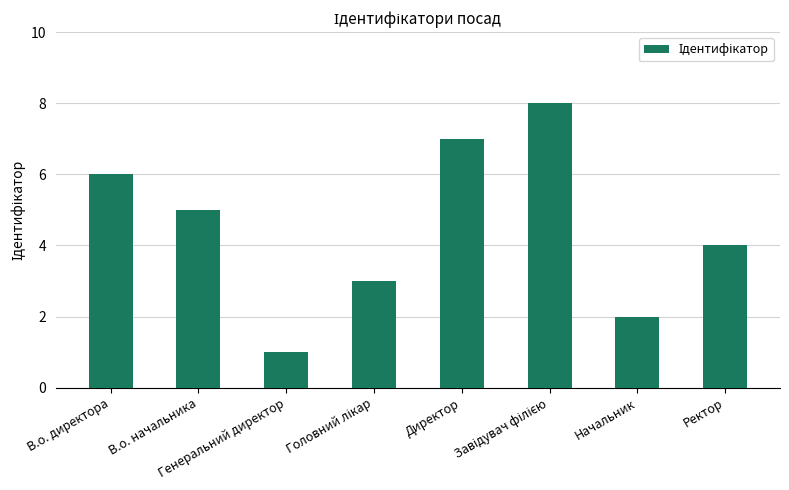

Read the value at В.о. начальника.

5